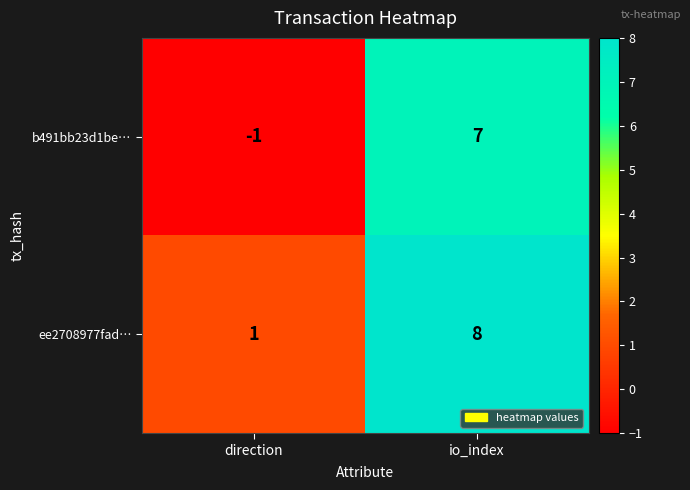

Which series changed the most between direction and io_index?

b491bb23d1be…